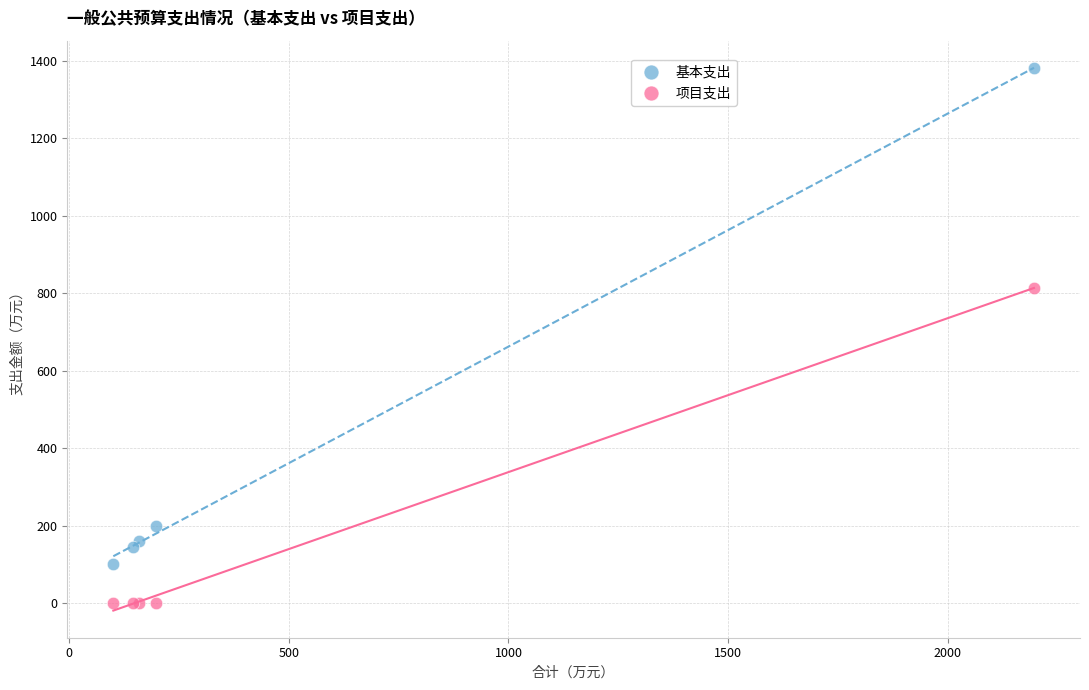

In the 基本支出 series, what Y value is closest to 741?

198.8